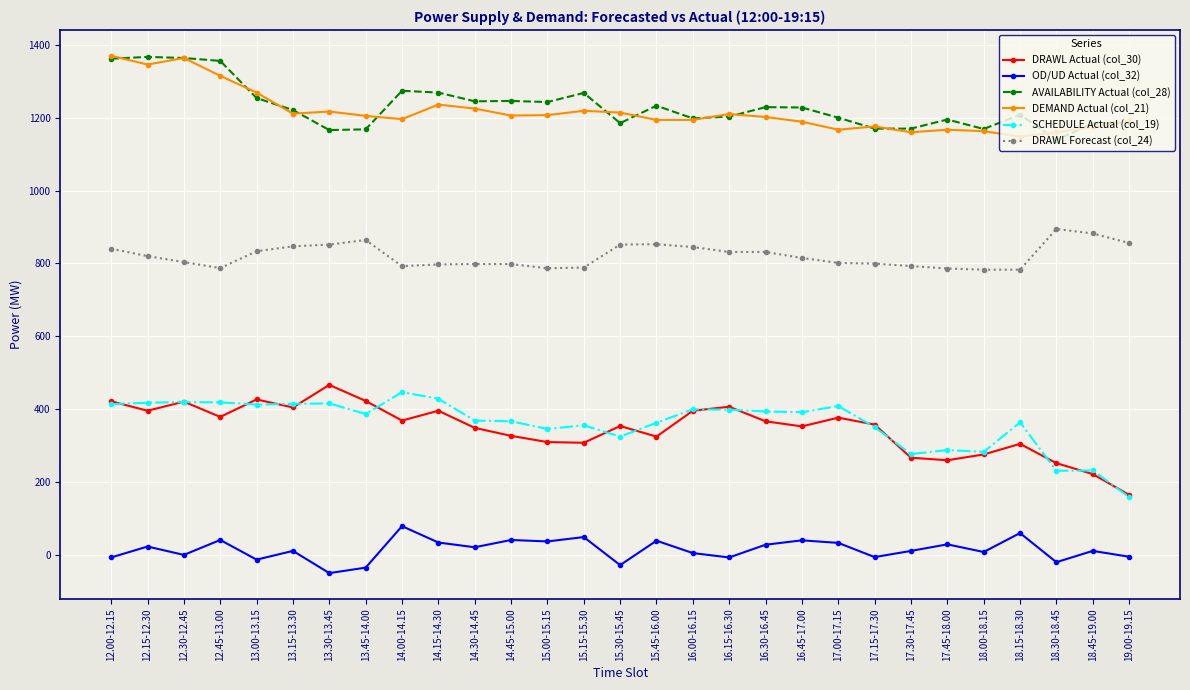

In SCHEDULE Actual (col_19), how many points are higher than both neighbors (excluding endpoints)?

9